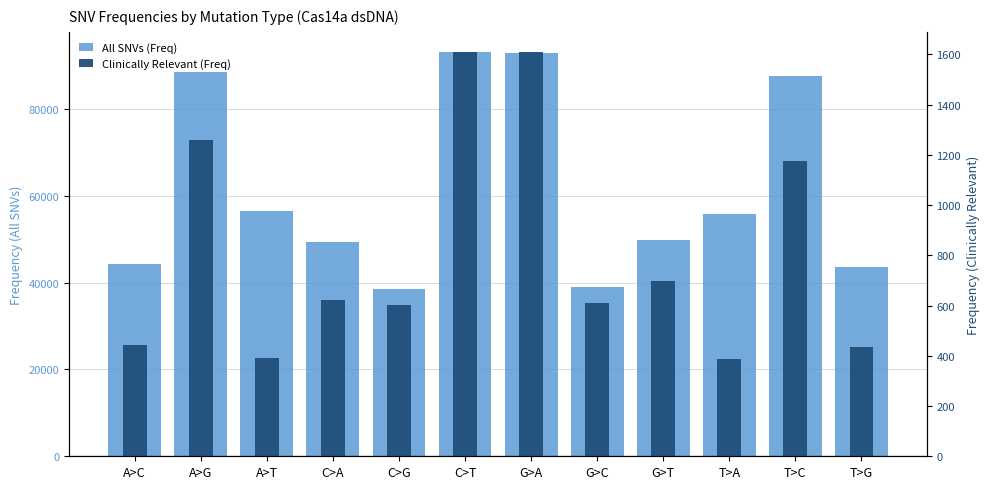

List the series in order of their peak value, lowest first.

Clinically Relevant (Freq), All SNVs (Freq)